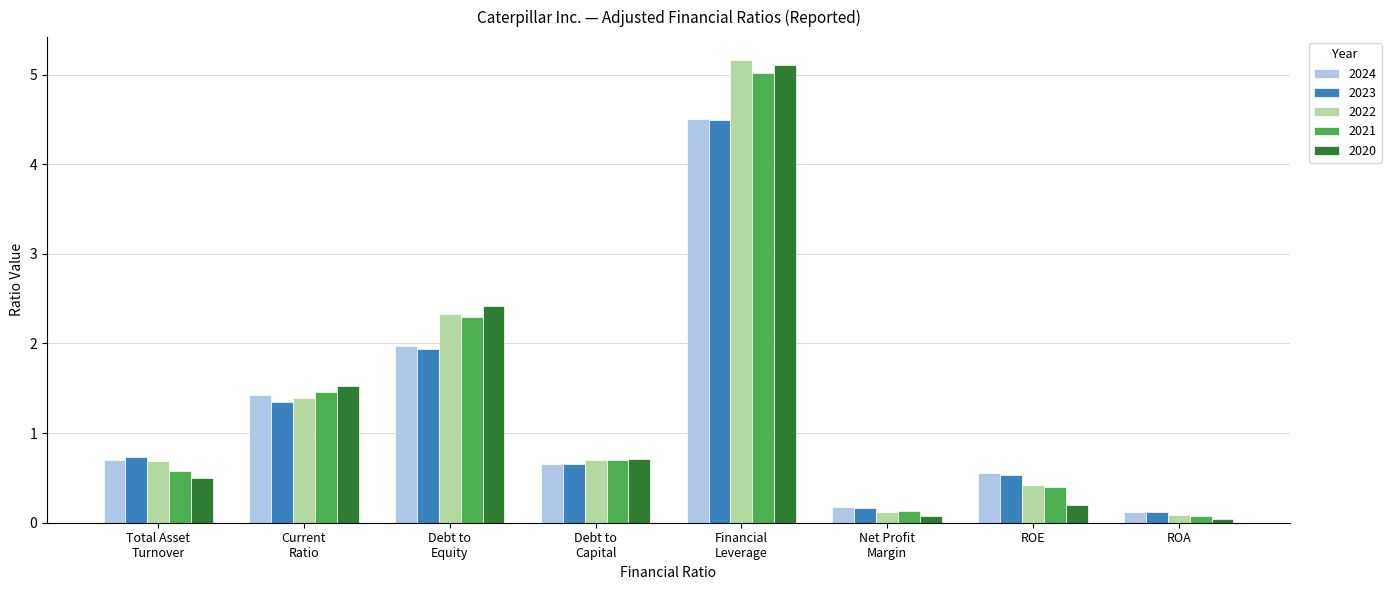

Is it true that 2021 equals 5.0 at Financial
Leverage?

True